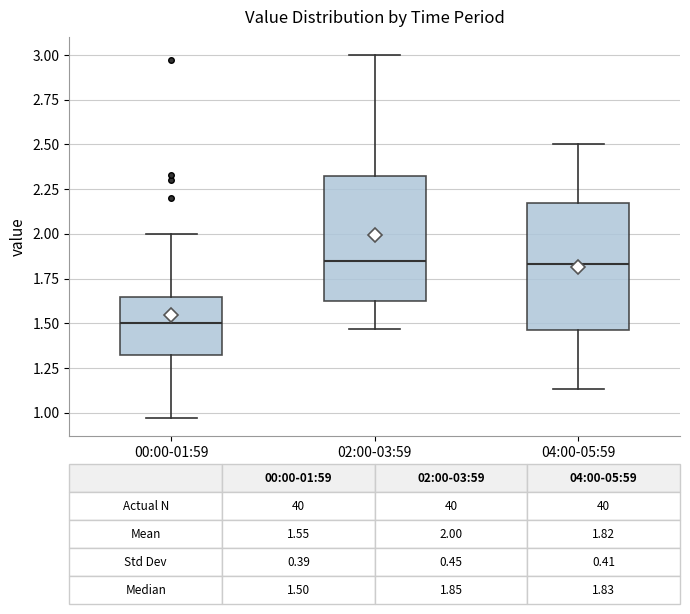

Which box has the lowest median line?

00:00-01:59